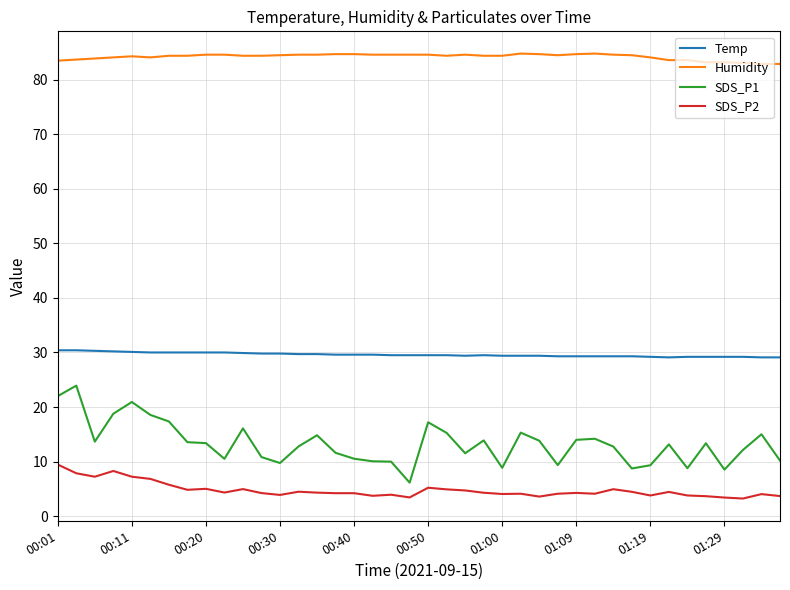

Which series has the largest range (max minus min)?

SDS_P1